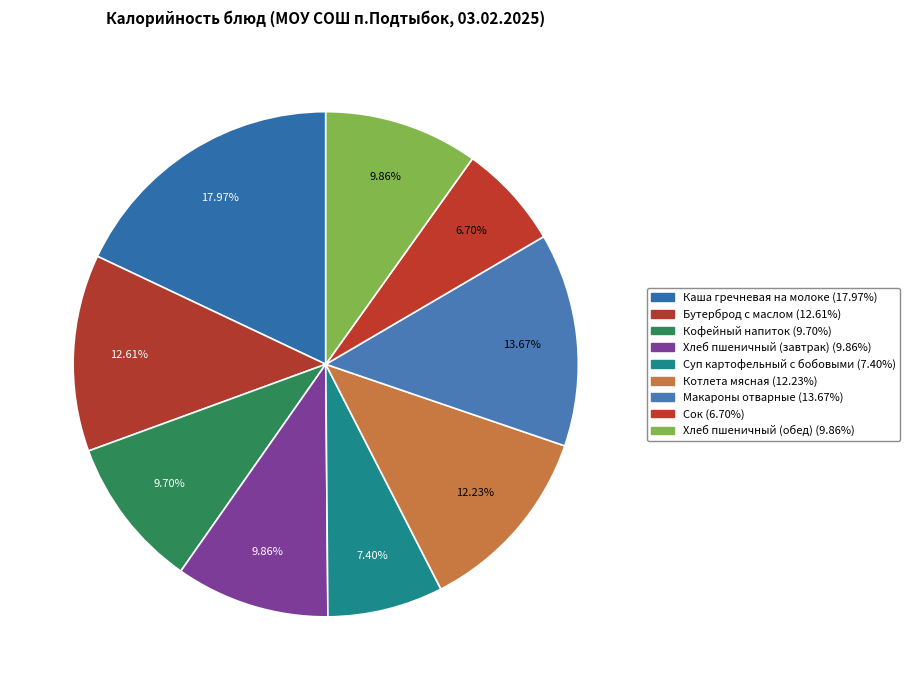

How many slices are in this pie chart?

9